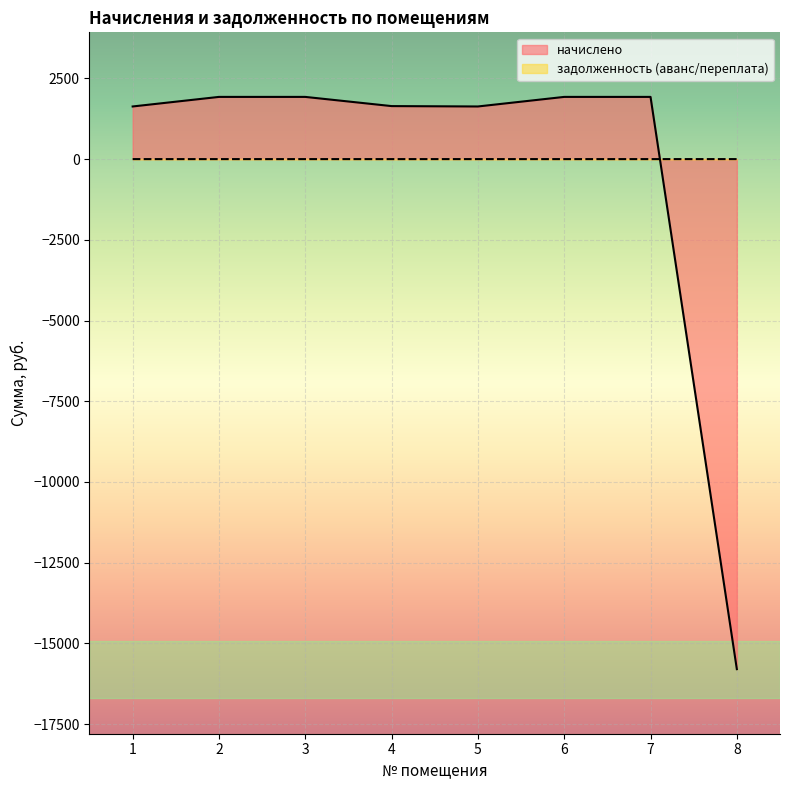

How many series are shown in this chart?

2